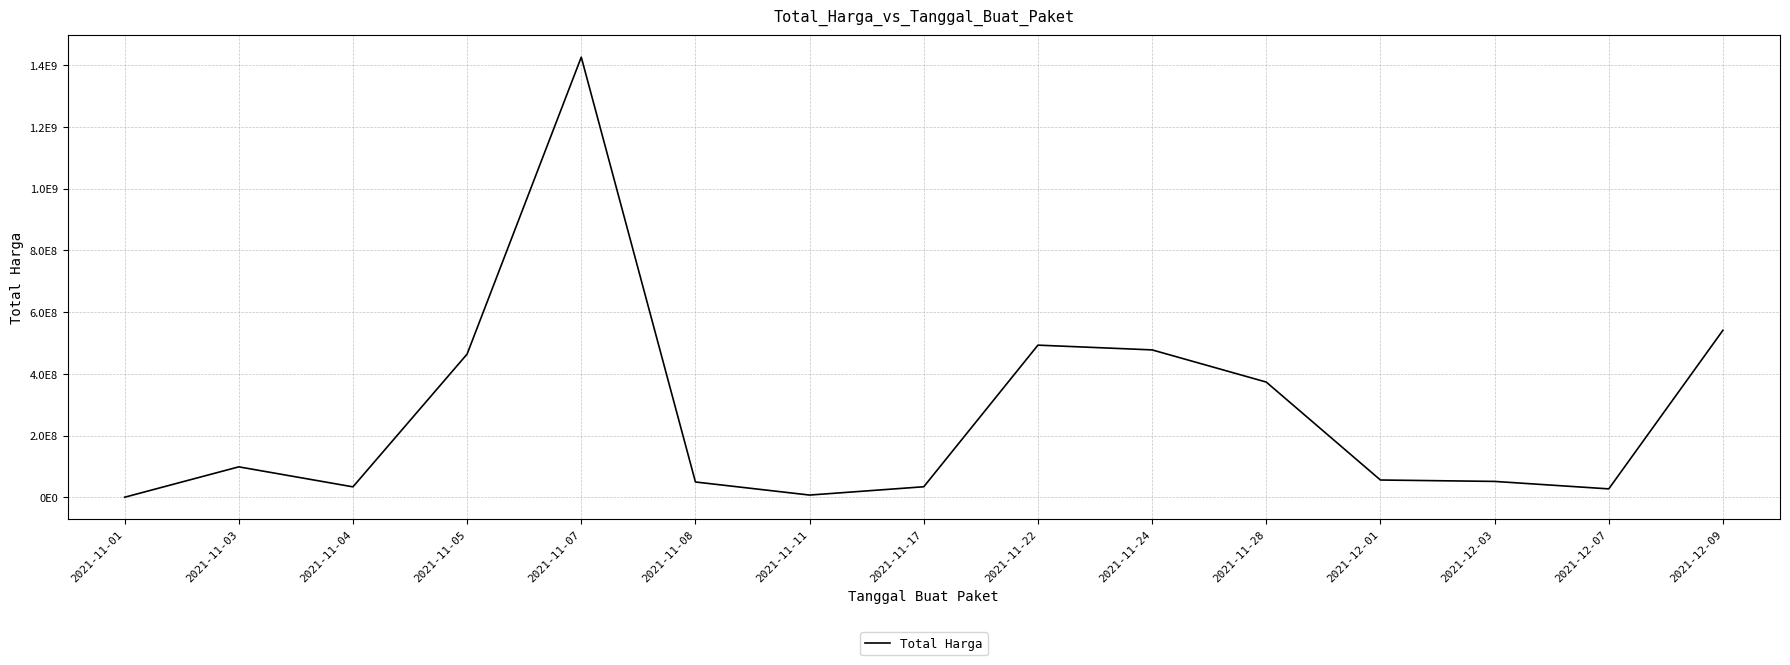

The chart shows a value of 97302 at 2021-11-01. True or false?

False